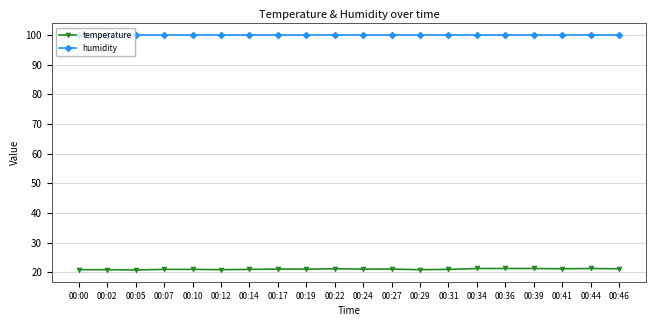

What is the difference between the maximum and minimum values in the temperature series?

0.5